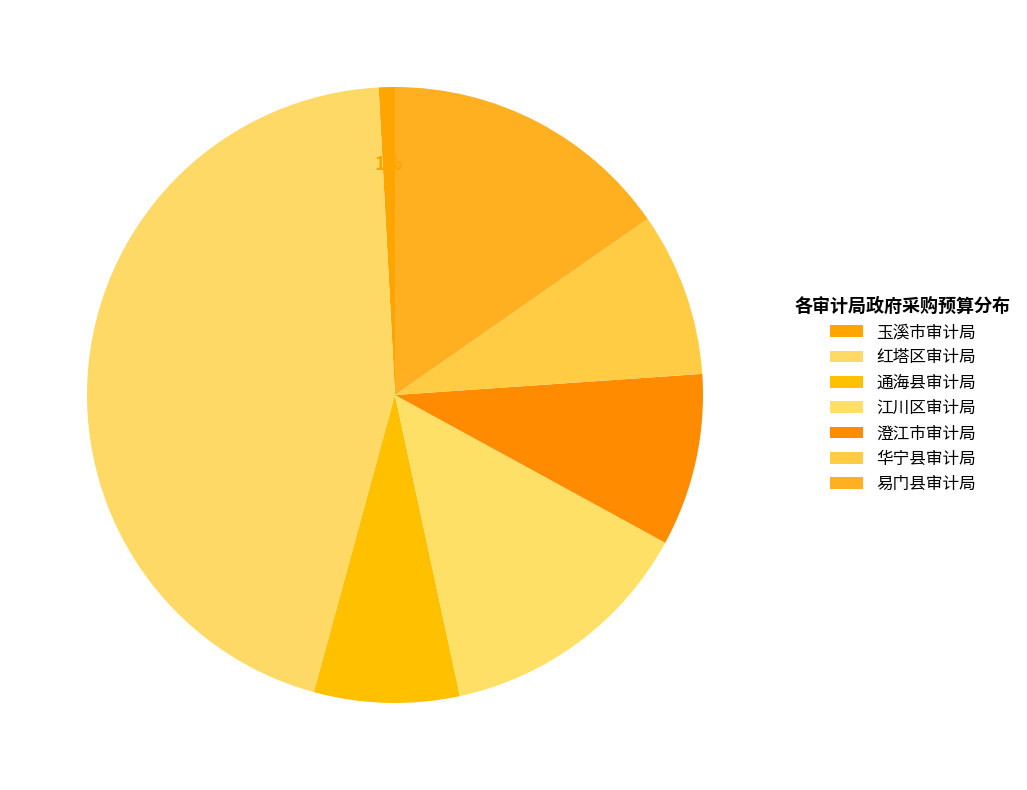

Is it true that 江川区审计局 is 14% of the pie?

True